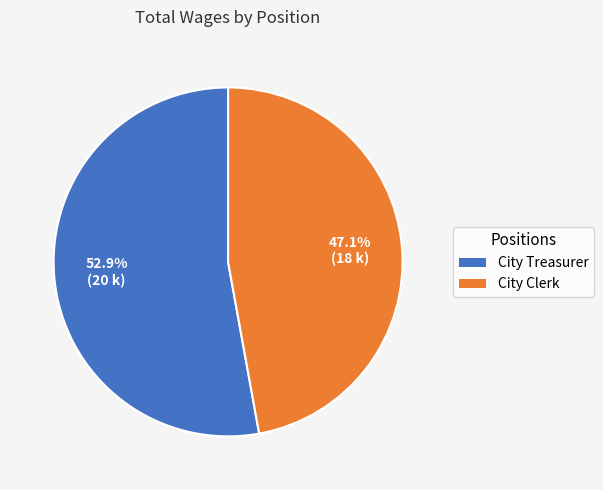

Is there a majority slice in this chart?

Yes